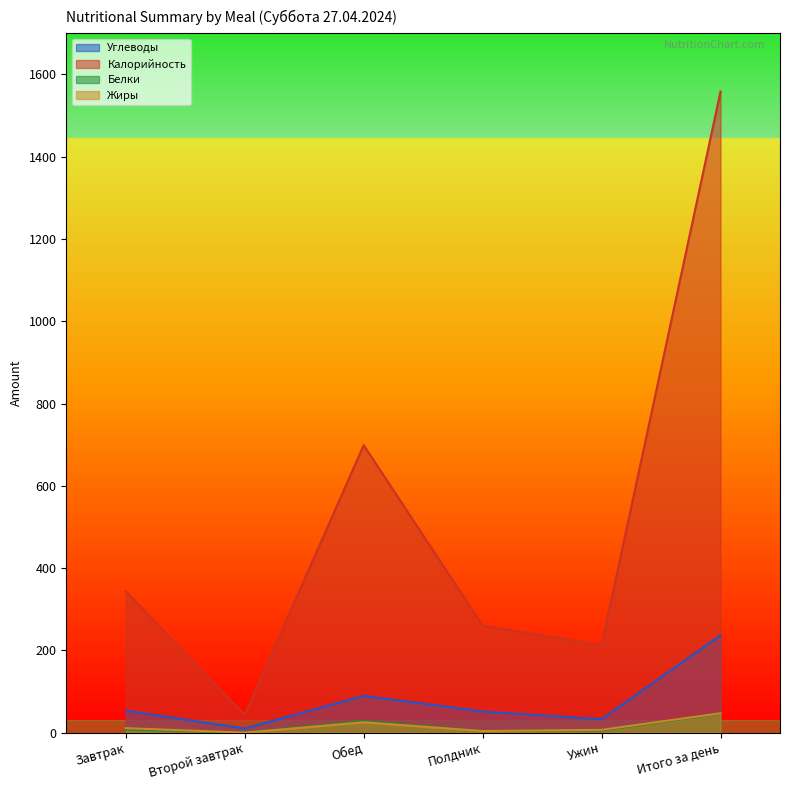

Rank the series by their maximum value, from lowest to highest.

Белки, Жиры, Углеводы, Калорийность